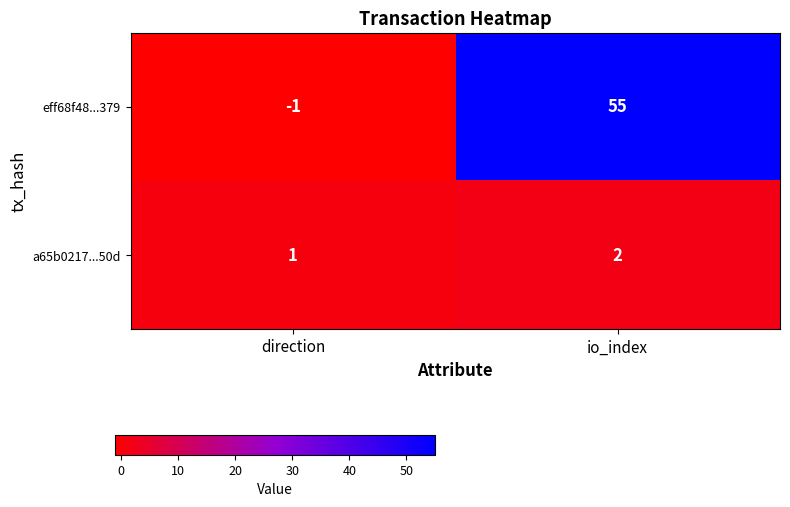

Reading left to right, what are all the values shown in this chart?

eff68f48...379: direction=-1	io_index=55
a65b0217...50d: direction=1	io_index=2